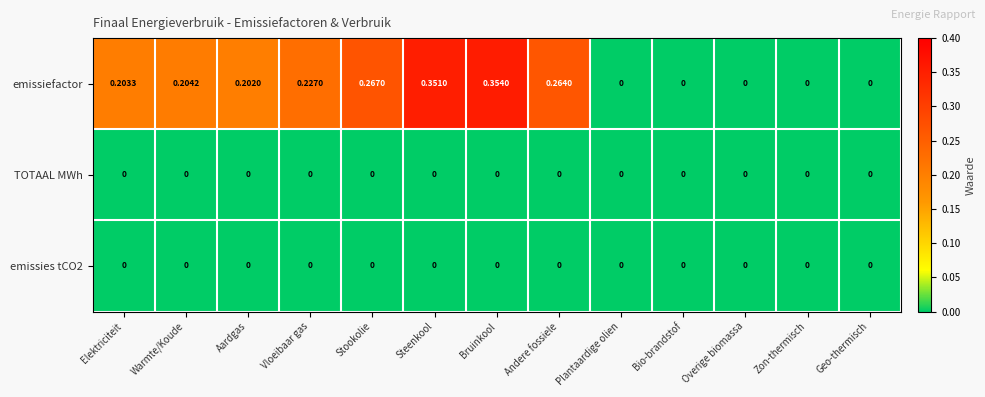

Between Elektriciteit and Aardgas, which series saw the biggest shift?

emissiefactor